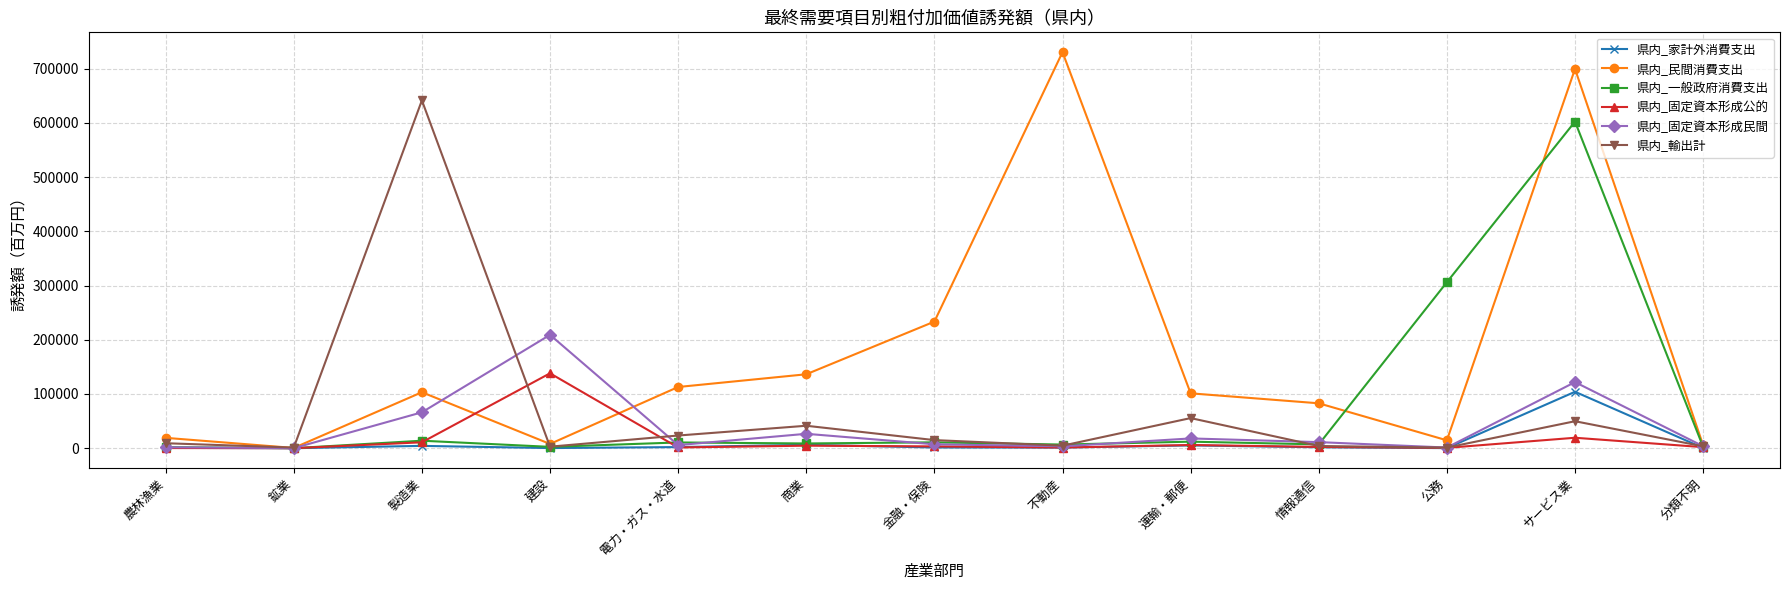

True or false: 県内_一般政府消費支出 has more than 2 points higher than both neighbors.

True